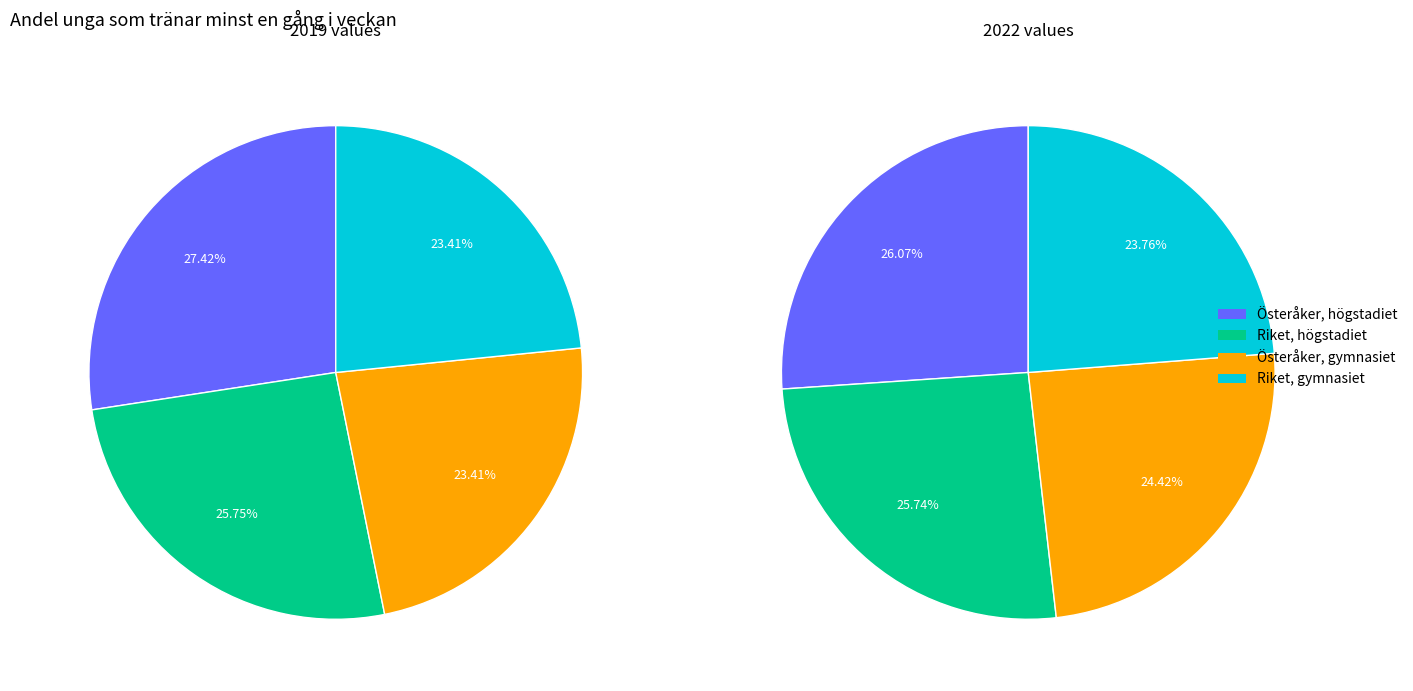

How many segments does this pie chart have?

8